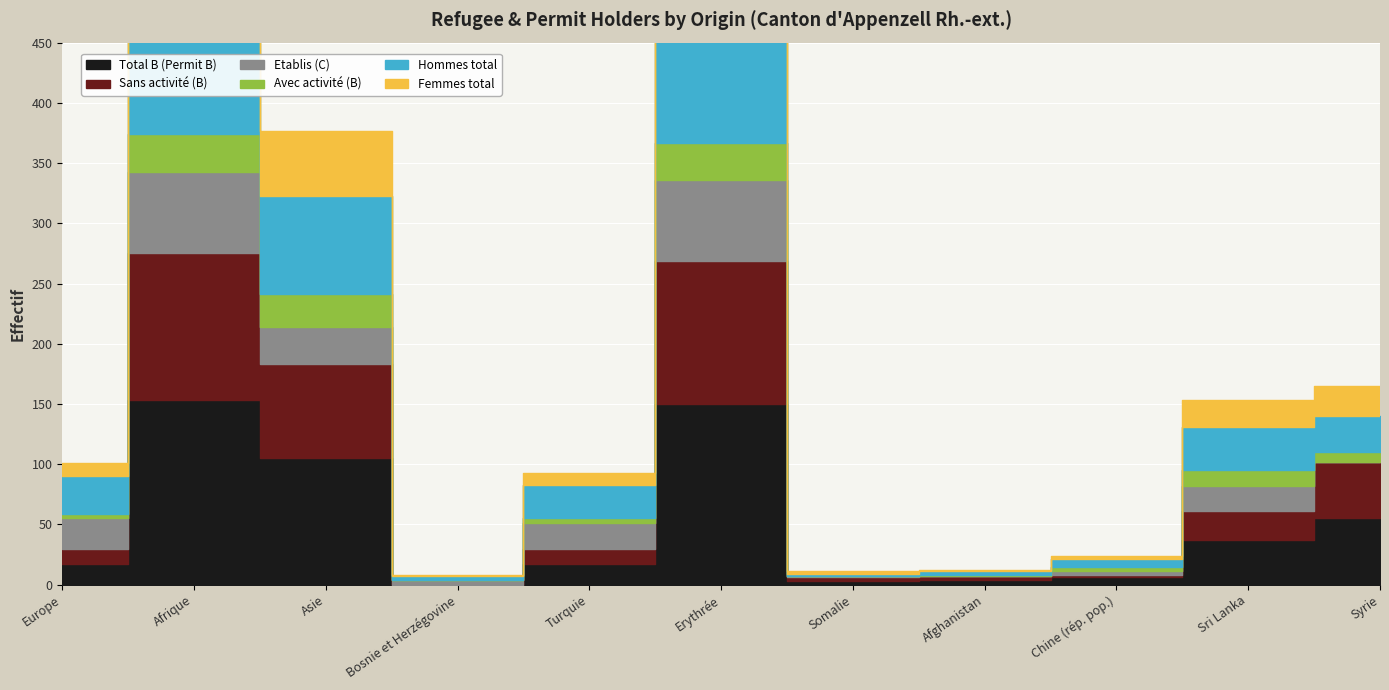

Between Afrique and Chine (rép. pop.), which is larger?

Afrique